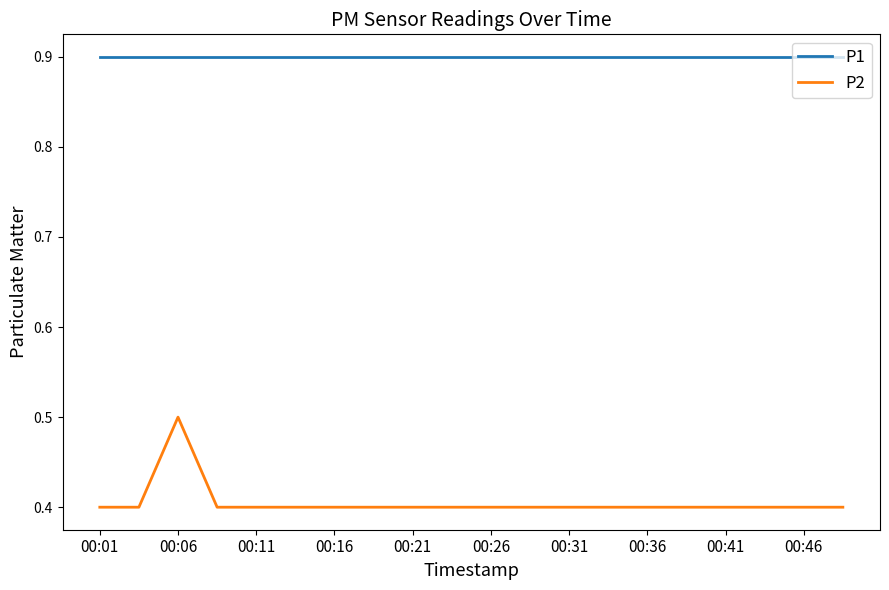

Rank the series by their average value, from lowest to highest.

P2, P1